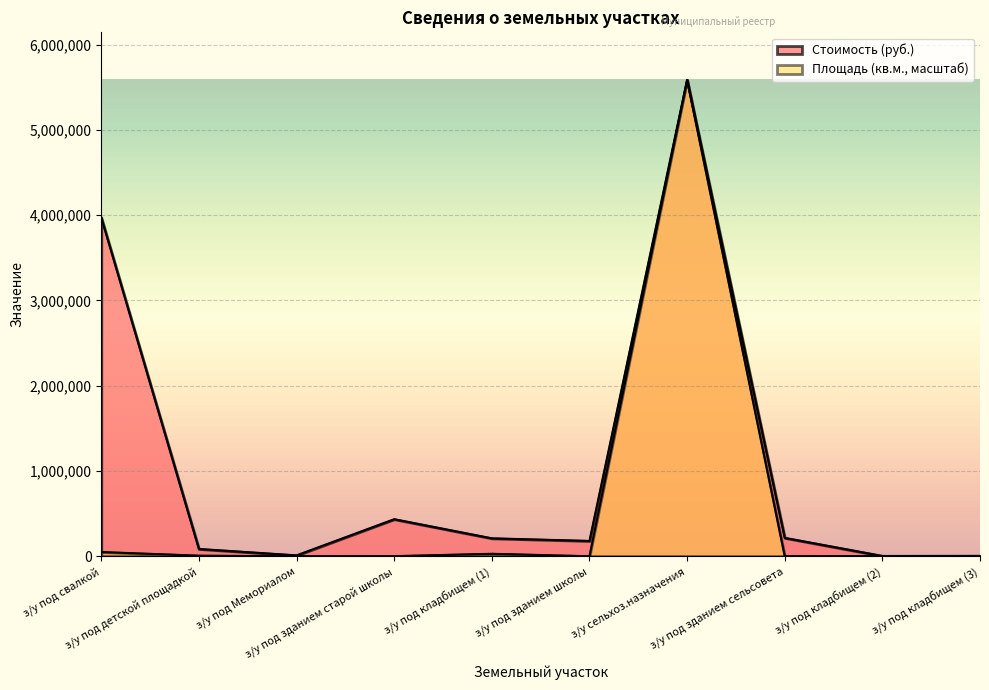

True or false: Стоимость (руб.) and Площадь (кв.м.) intersect in this chart.

False